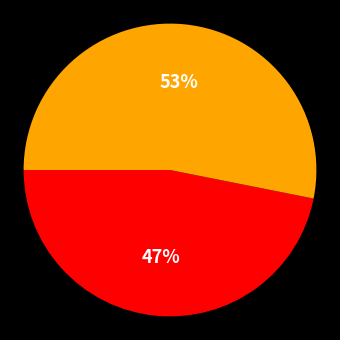

Is there any slice that represents more than half of the pie?

Yes